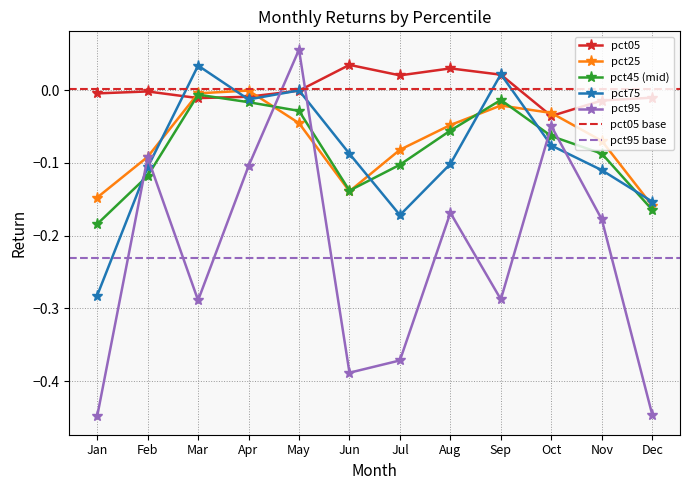

At which category does pct25 reach its first local valley?

Jun